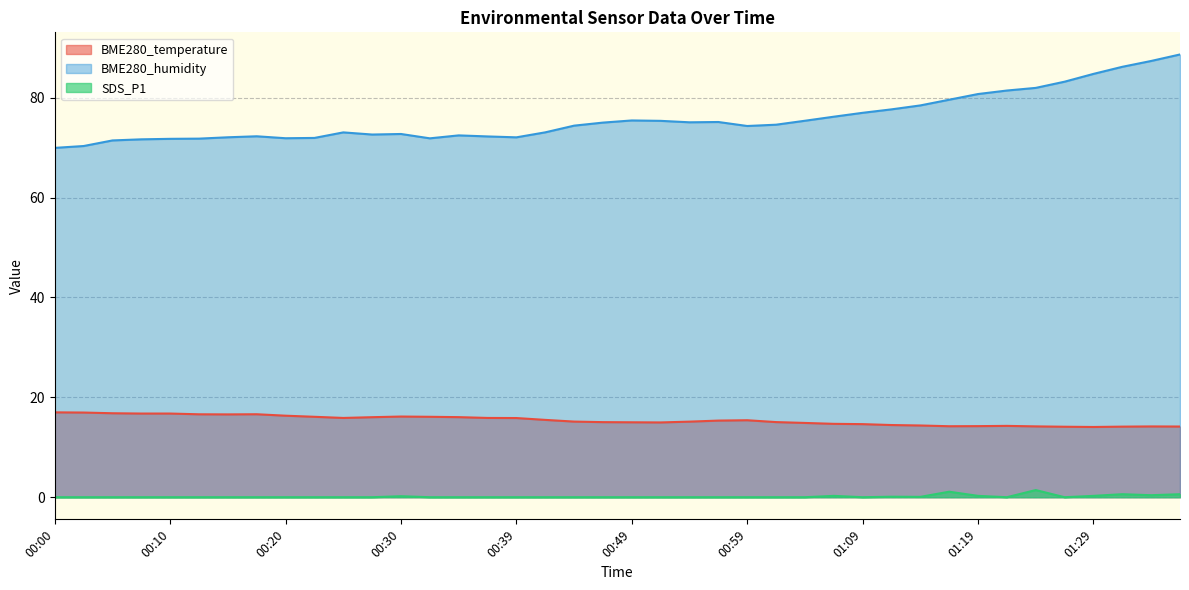

What is the difference between the BME280_temperature values at 00:54 and 00:51?

0.2